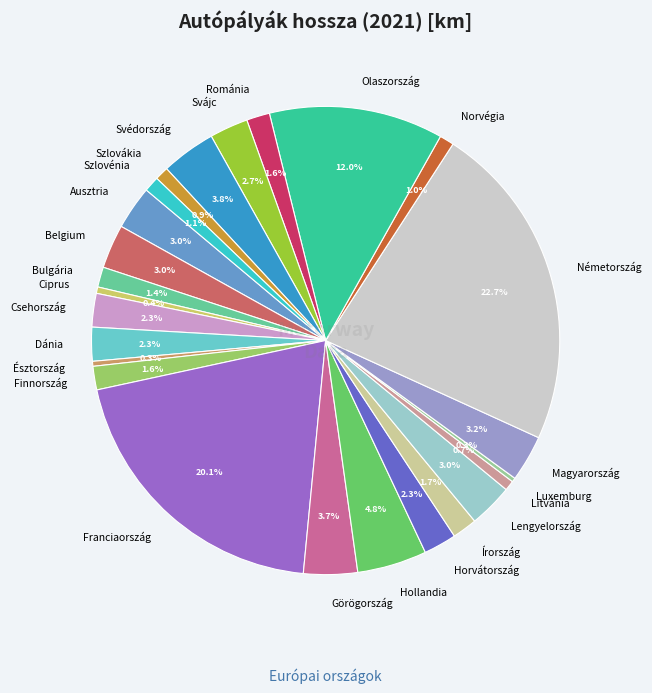

The Finnország slice represents 15% of the pie. True or false?

False